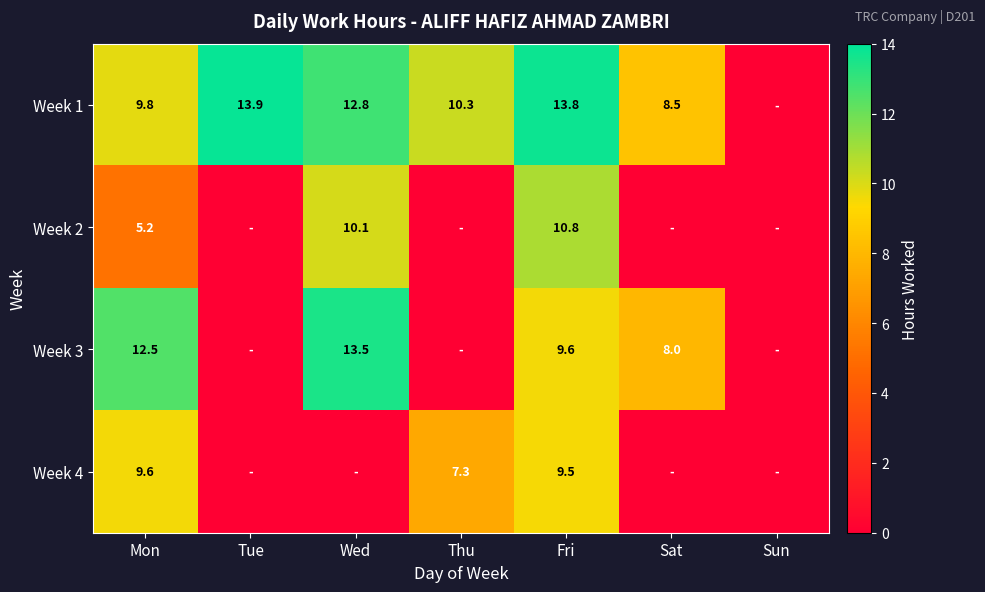

Is the value of Week 1 at Tue greater than the value of Week 2 at Fri?

Yes